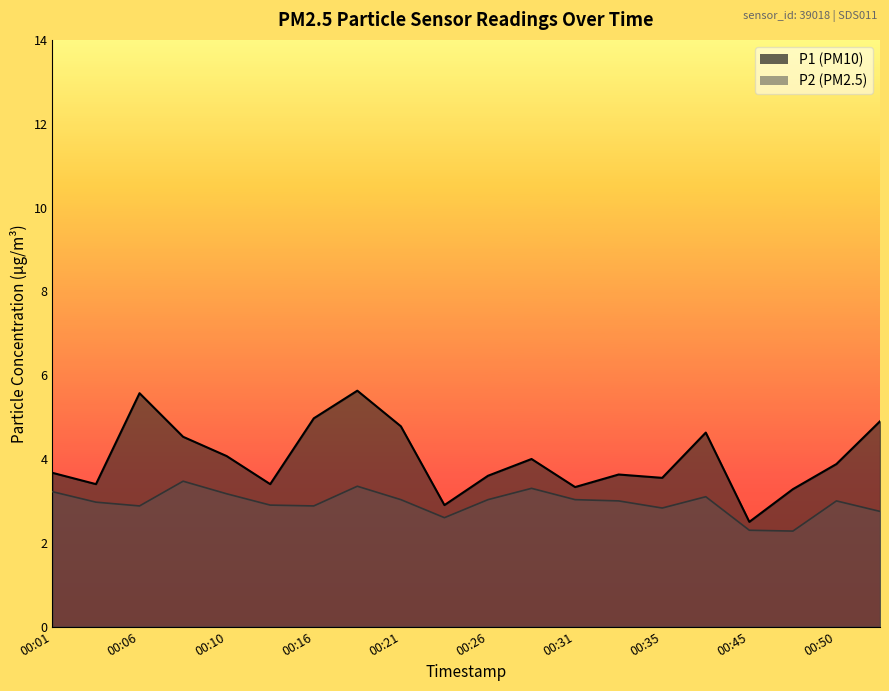

Which series has the largest total across all categories?

P1